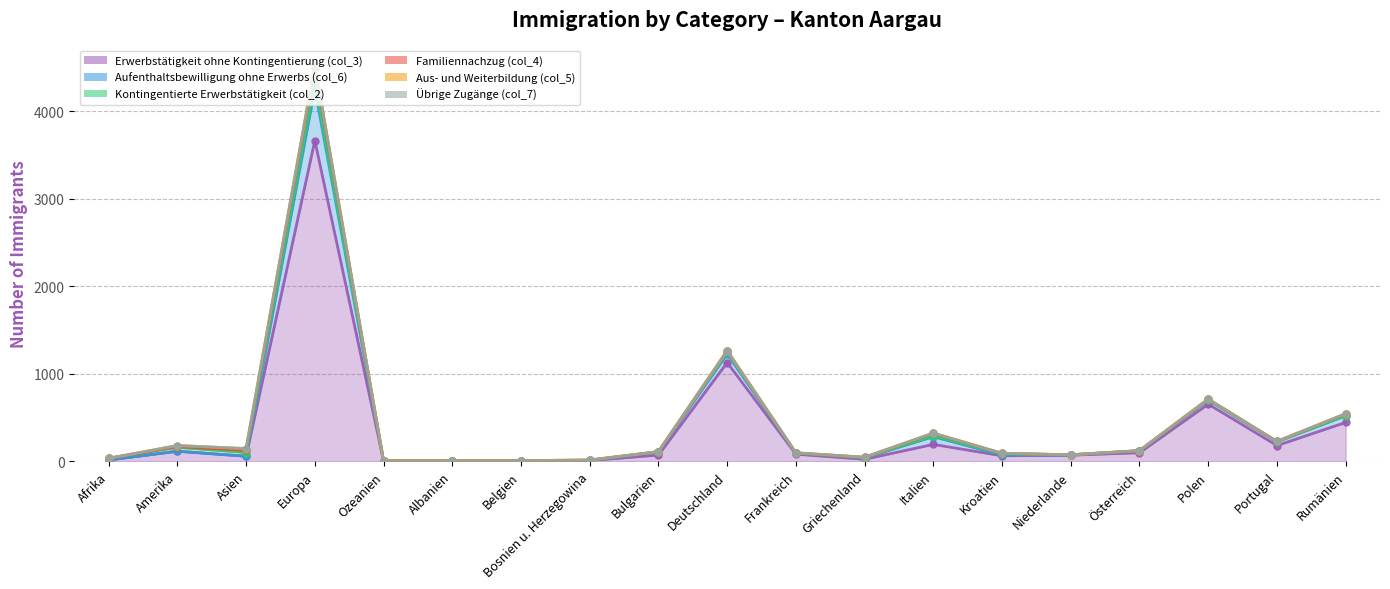

What is the difference between the maximum and minimum values in the Familiennachzug (col_4) series?

156